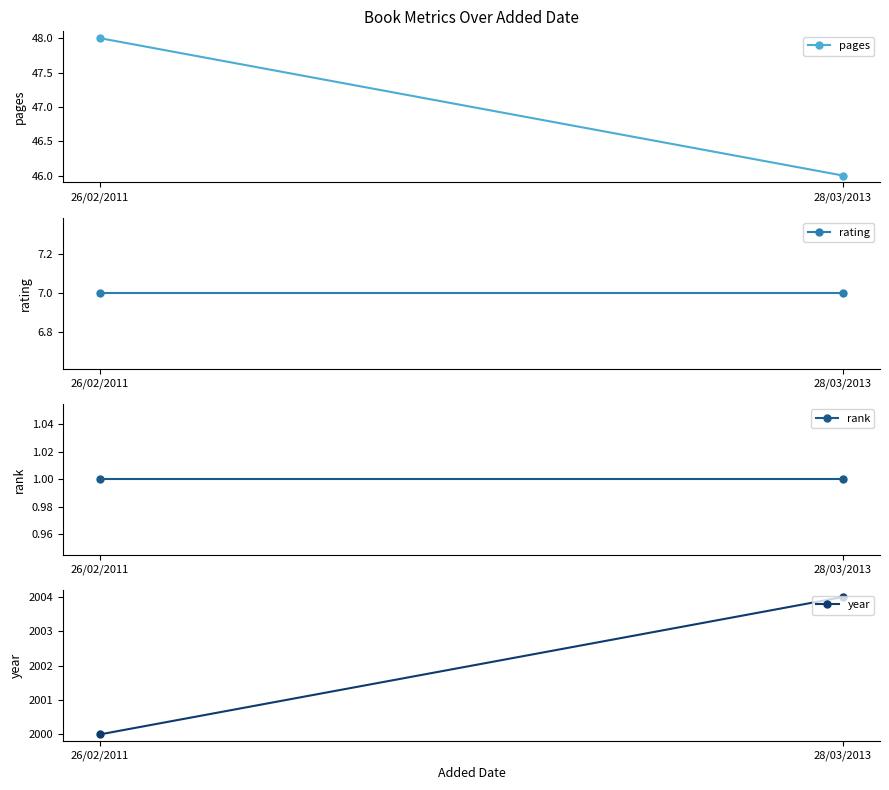

List the labels in order of pages value, largest first.

26/02/2011, 28/03/2013